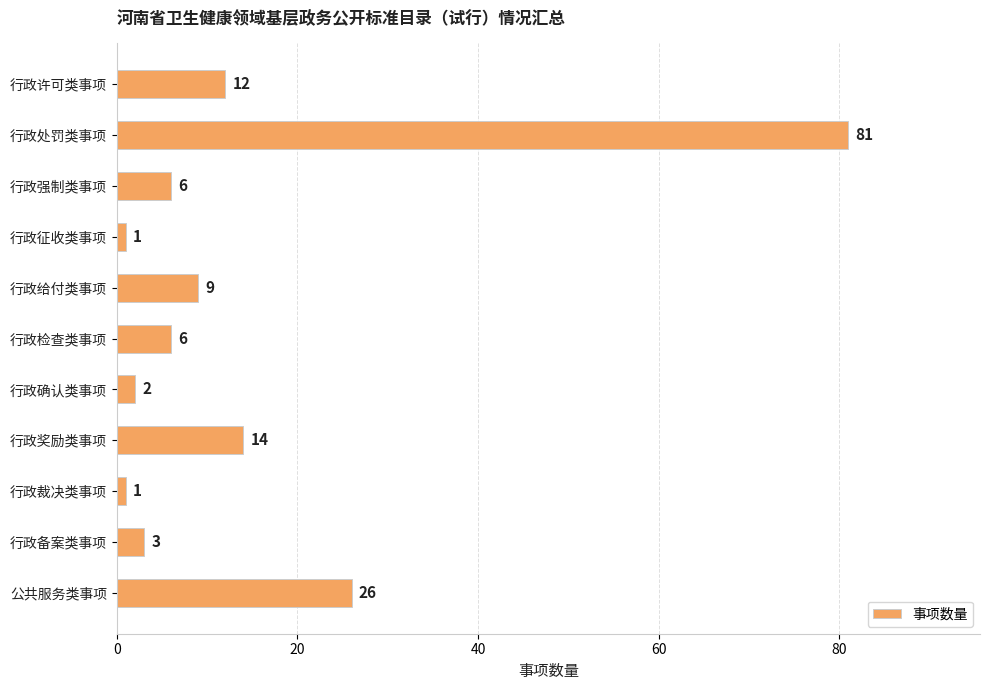

Which has a higher value, 行政强制类事项 or 行政裁决类事项?

行政强制类事项